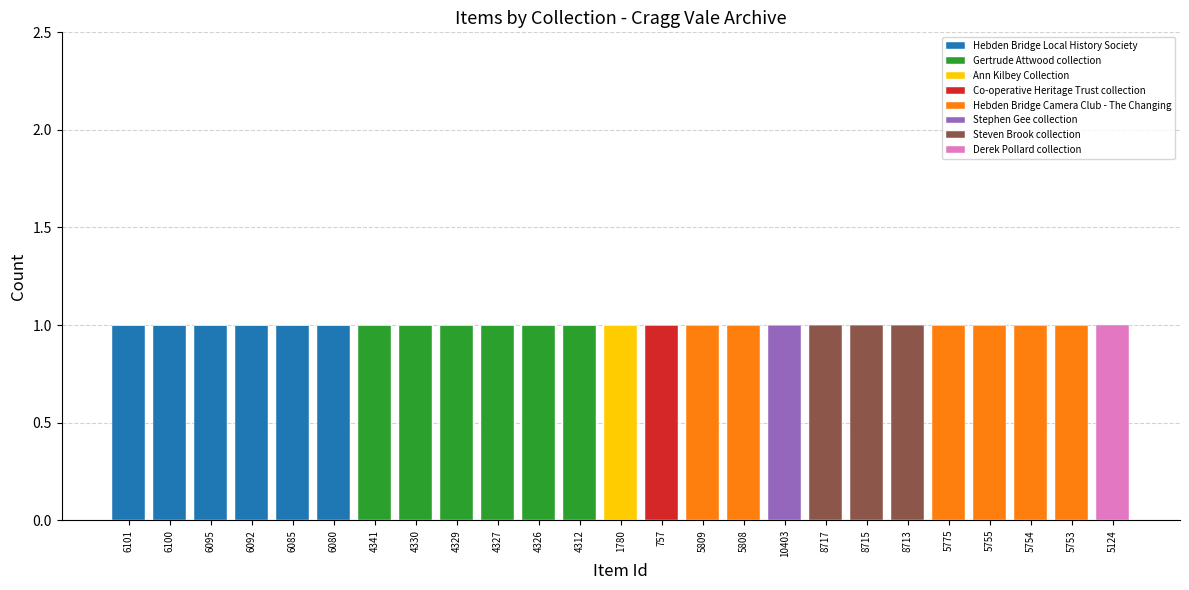

Are the bars grouped side by side (vs. stacked)?

No